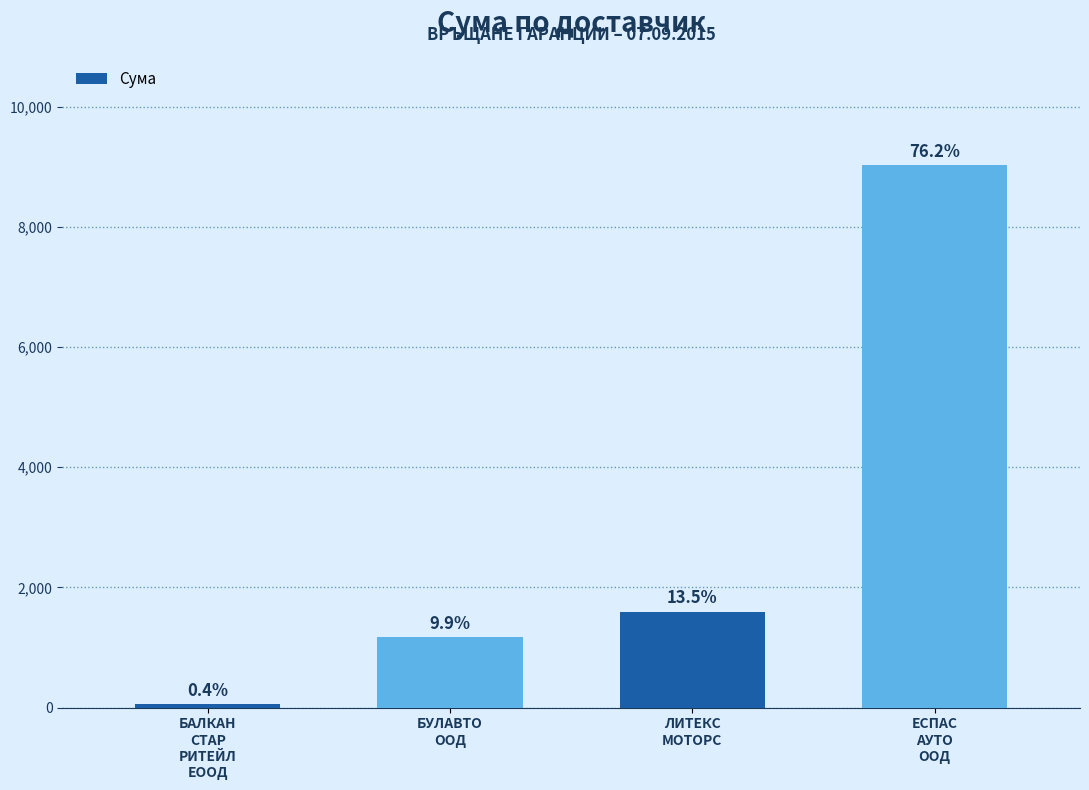

True or false: the data shows 817.2 at БУЛАВТО
ООД.

False